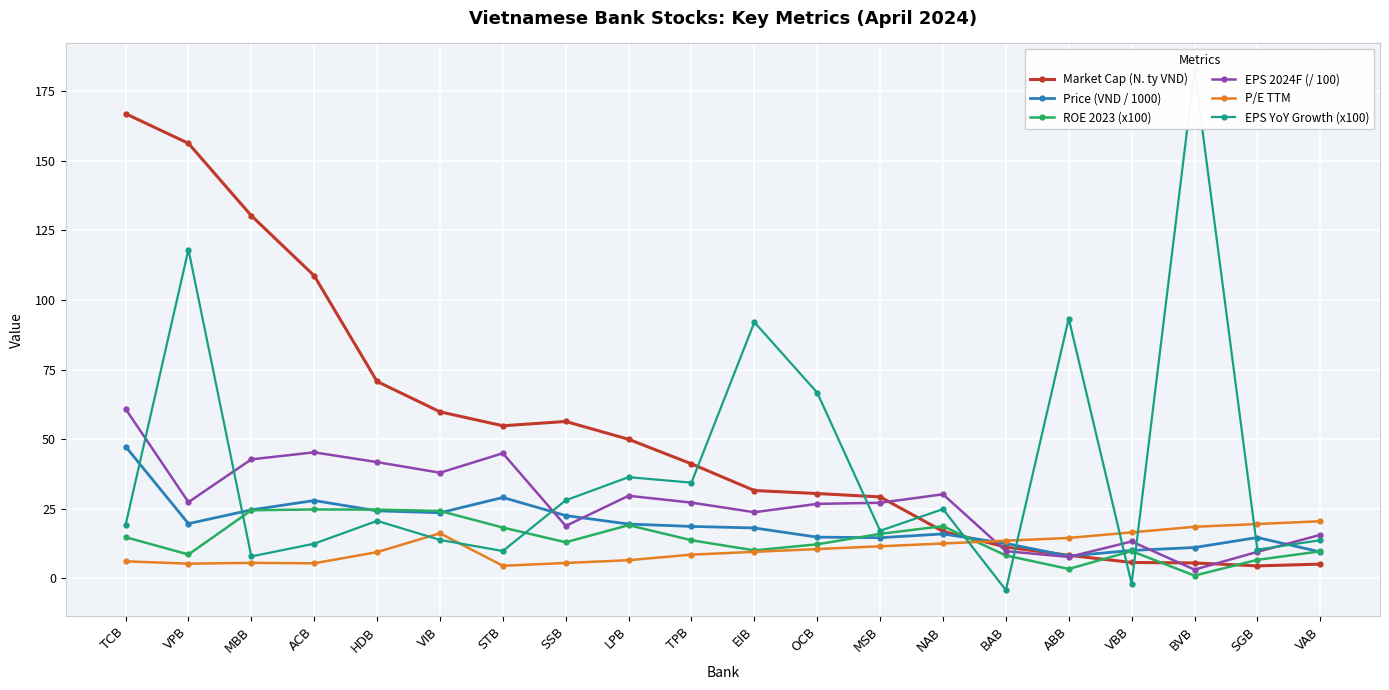

How many times do Price (VND / 1000) and P/E TTM cross each other?

1